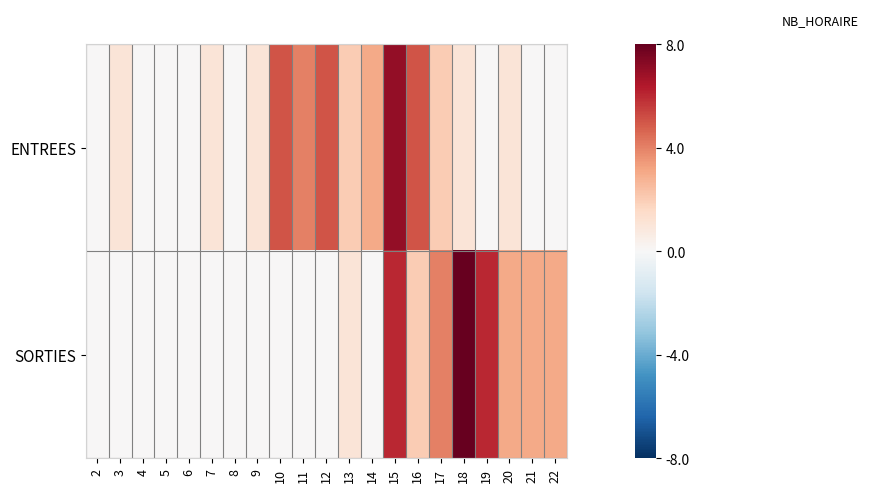

Count the number of categories in the chart.

21